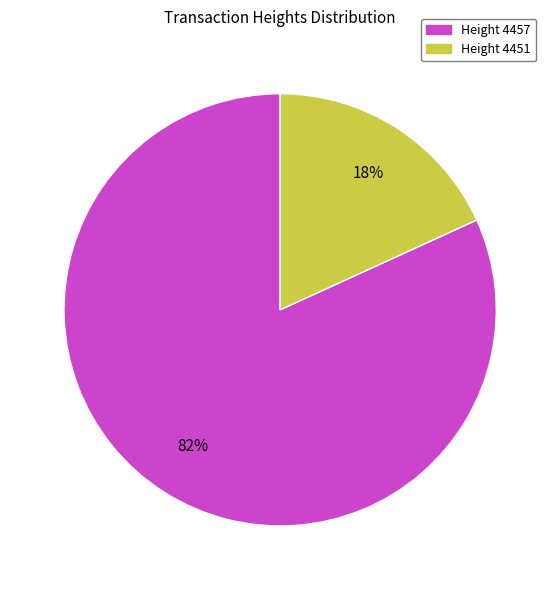

Rank the categories by value from lowest to highest.

Height 4451, Height 4457